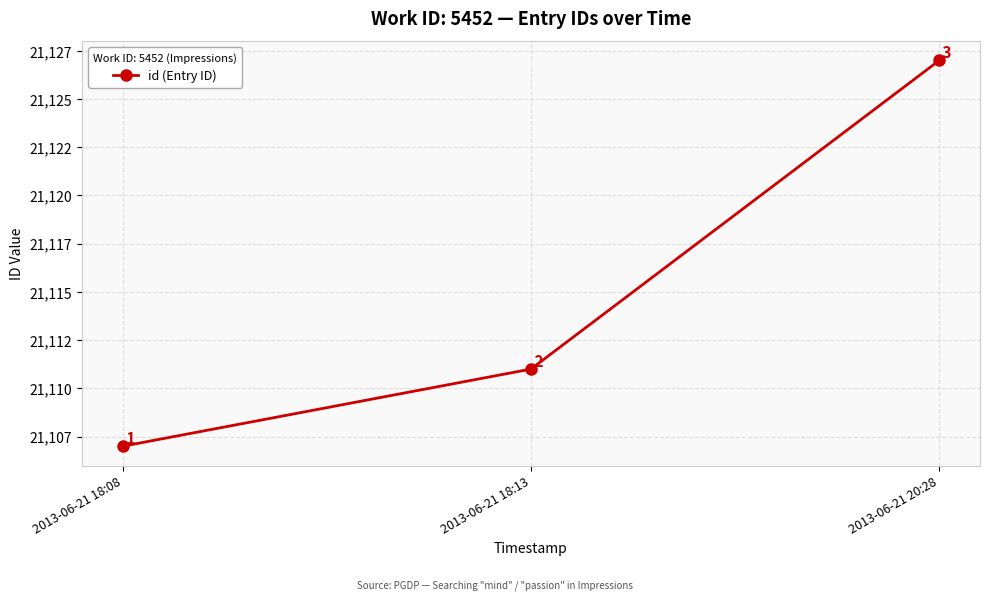

At which label is the value closest to 21117?

2013-06-21 18:13